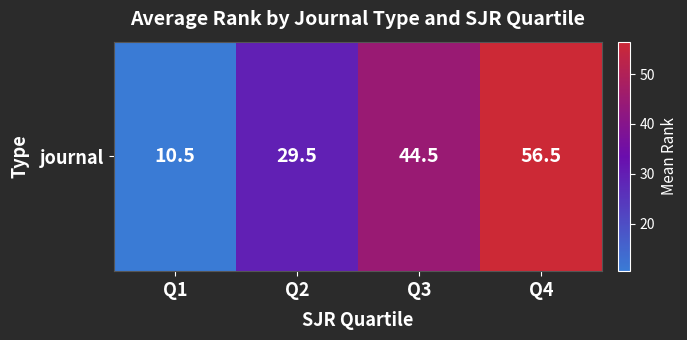

Which category has the lowest value across all series?

Q1